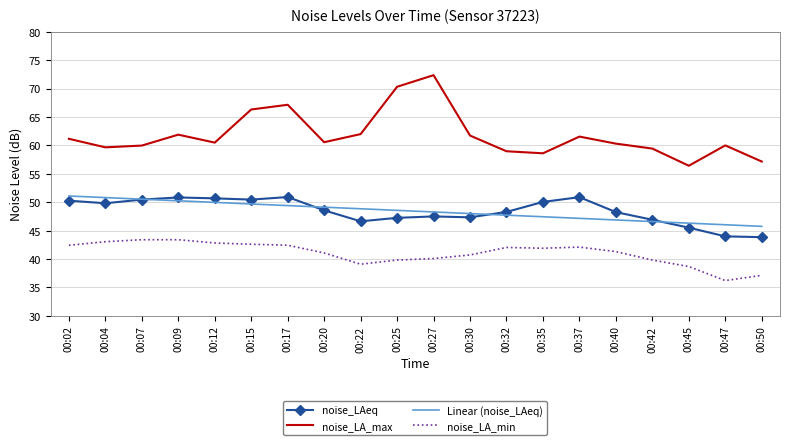

True or false: noise_LA_max and Linear (noise_LAeq) cross at least once.

False